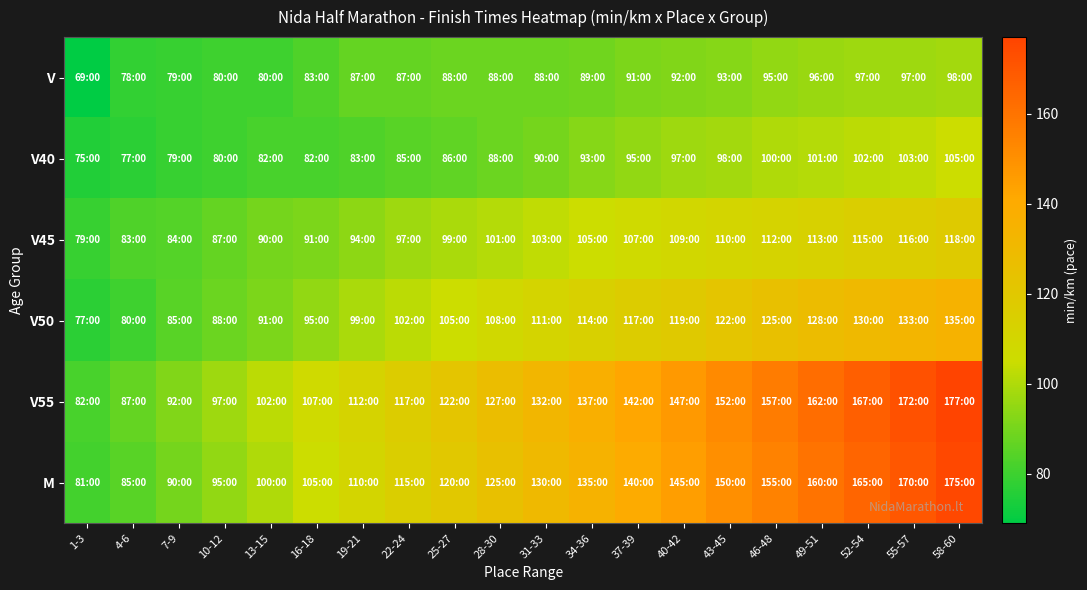

How many distinct data groups are displayed?

6